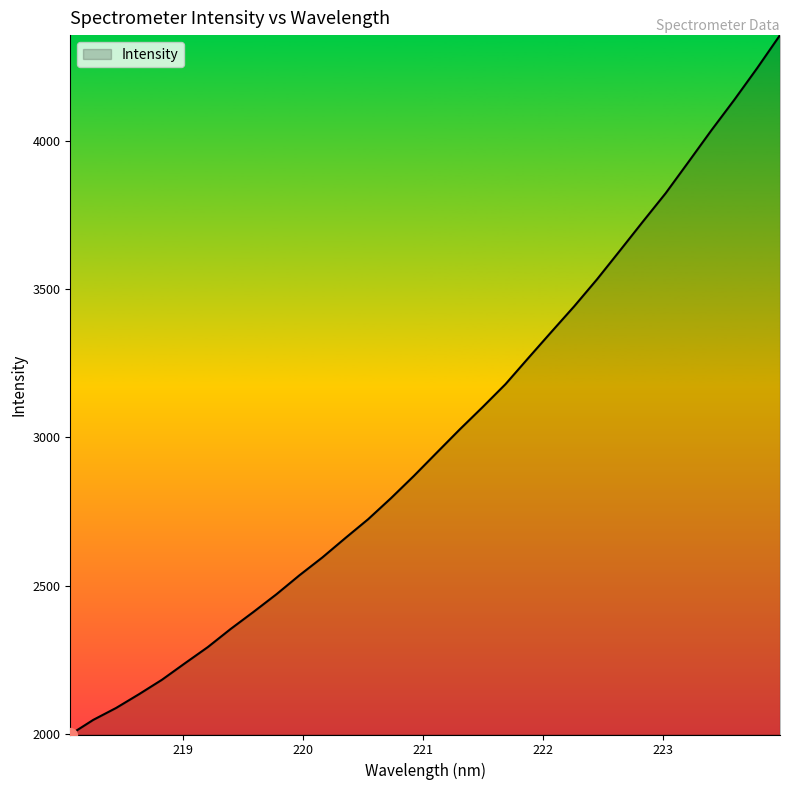

How many values exceed 2949?

16